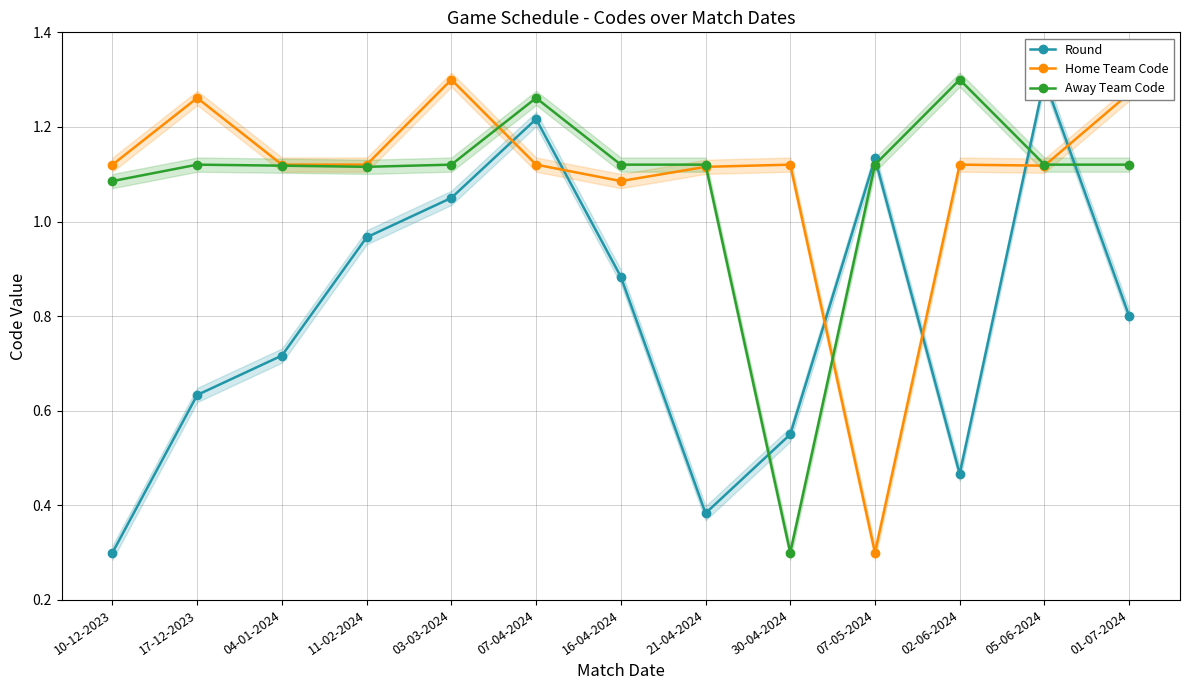

The Home Team Code series shows 1.3 at 03-03-2024. True or false?

True